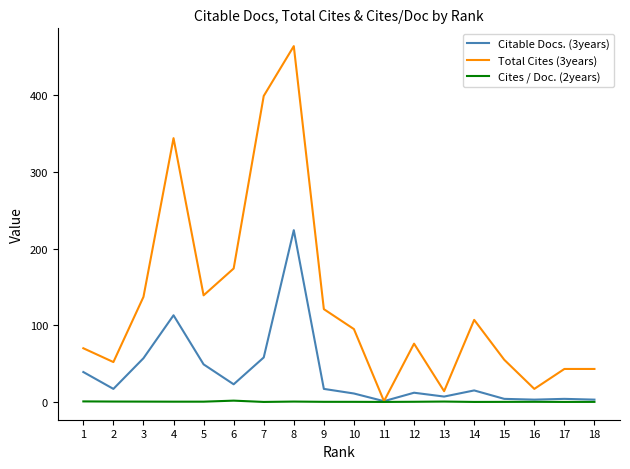

How many lines are shown in the chart?

3